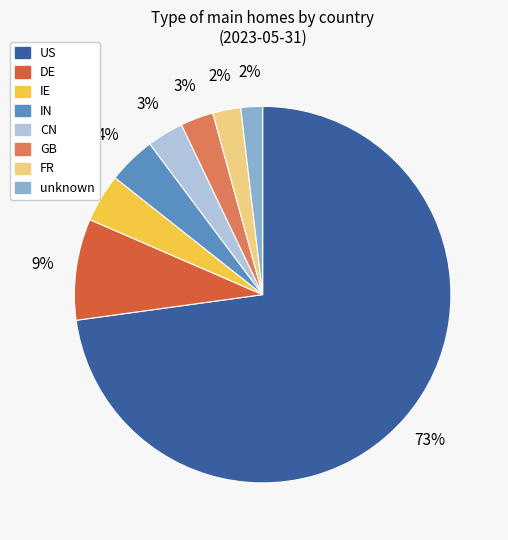

How many segments does this pie chart have?

8